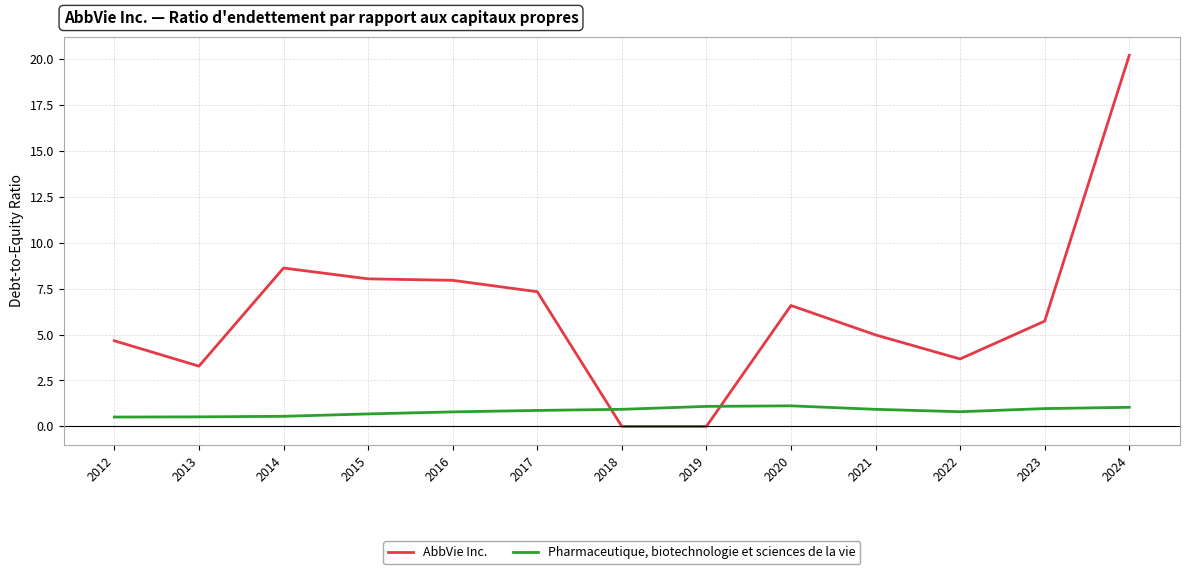

At 2013, list the series in order from largest to smallest.

AbbVie Inc., Pharmaceutique, biotechnologie et sciences de la vie